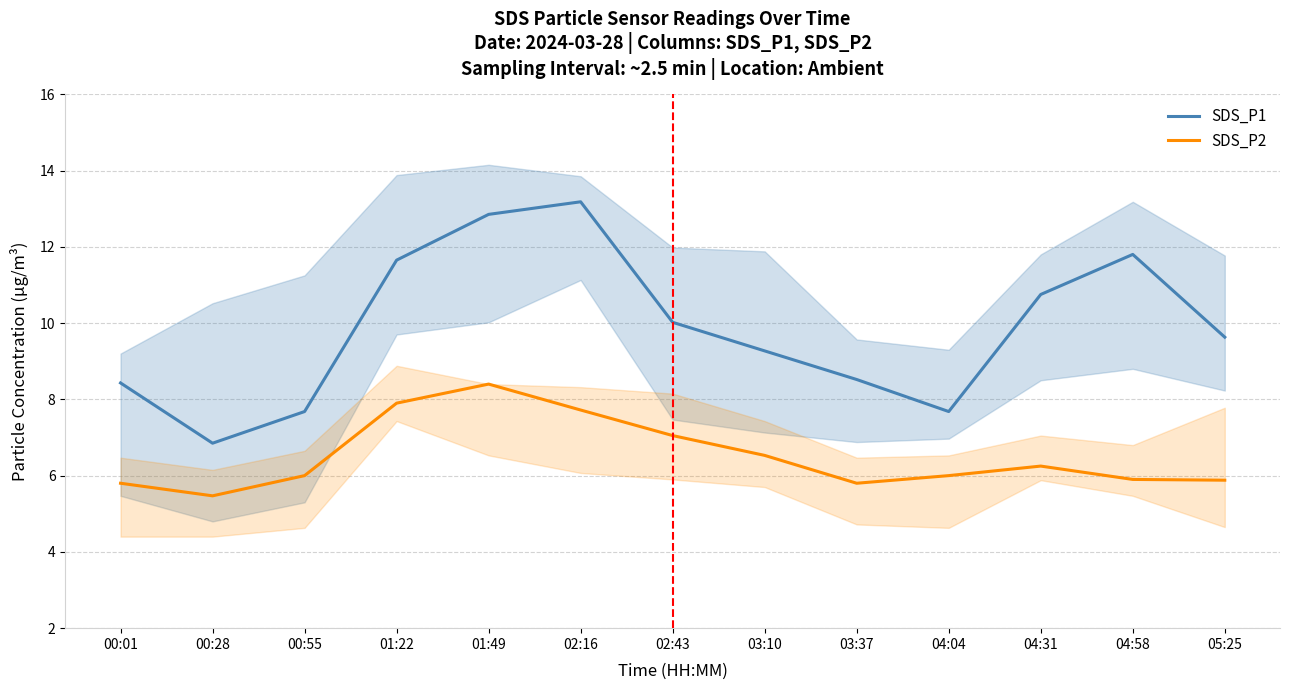

Between 04:04 and 00:01, which is larger?

00:01